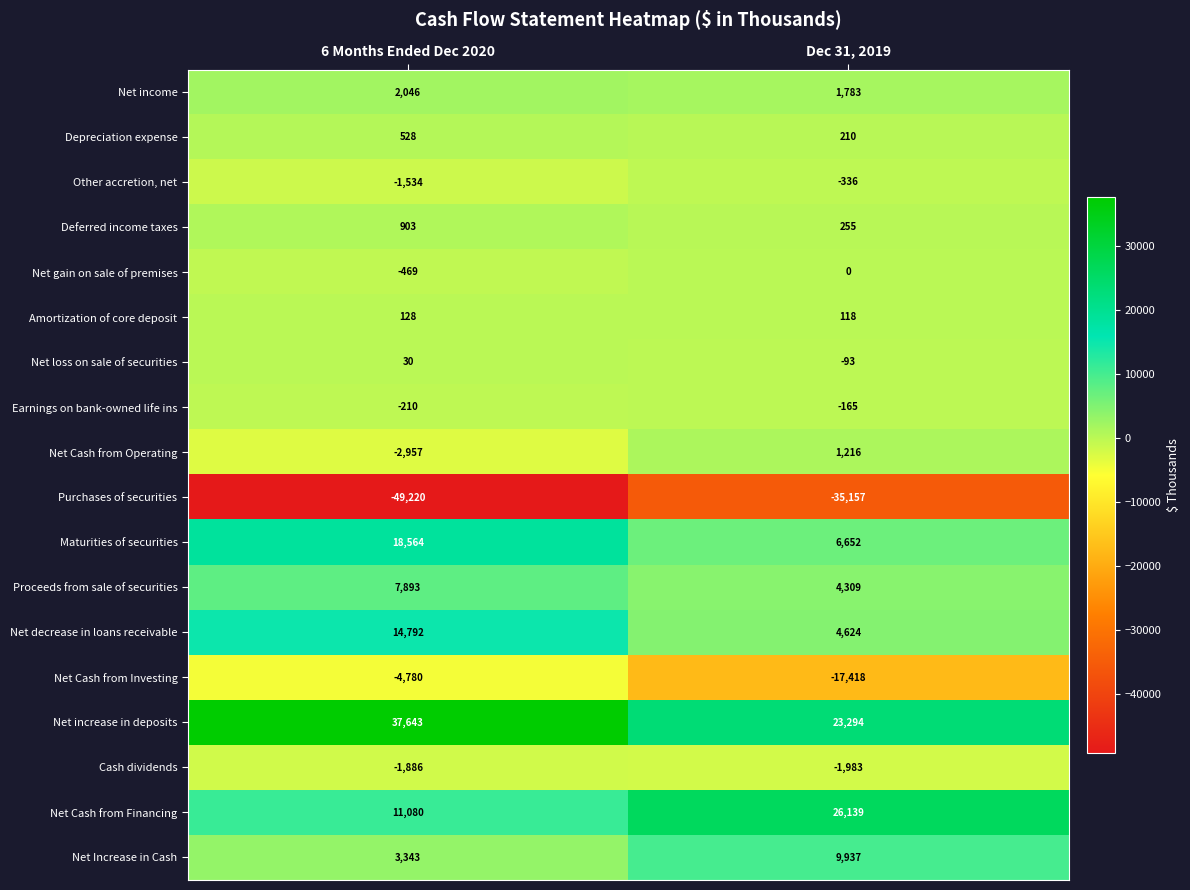

Which series has the widest spread of values?

Net Cash from Financing